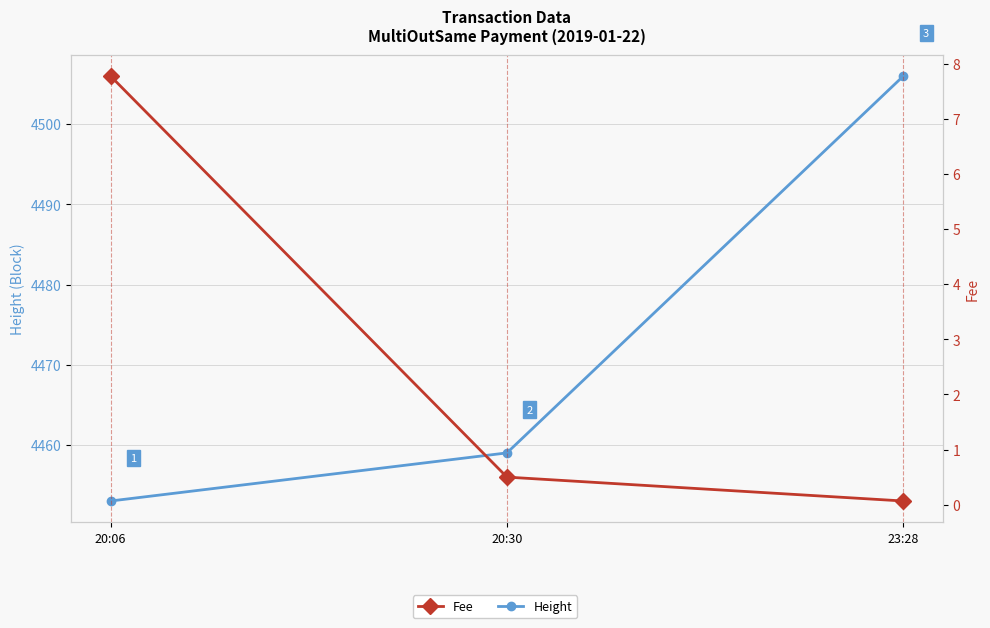

Between 20:06 and 23:28, which series saw the biggest shift?

Height